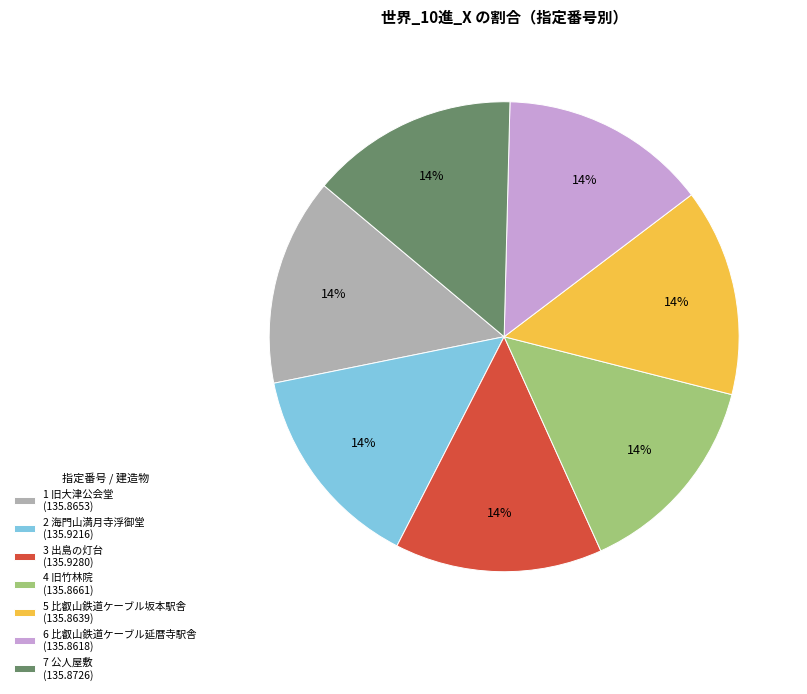

To the nearest percent, what is the average slice percentage?

14%